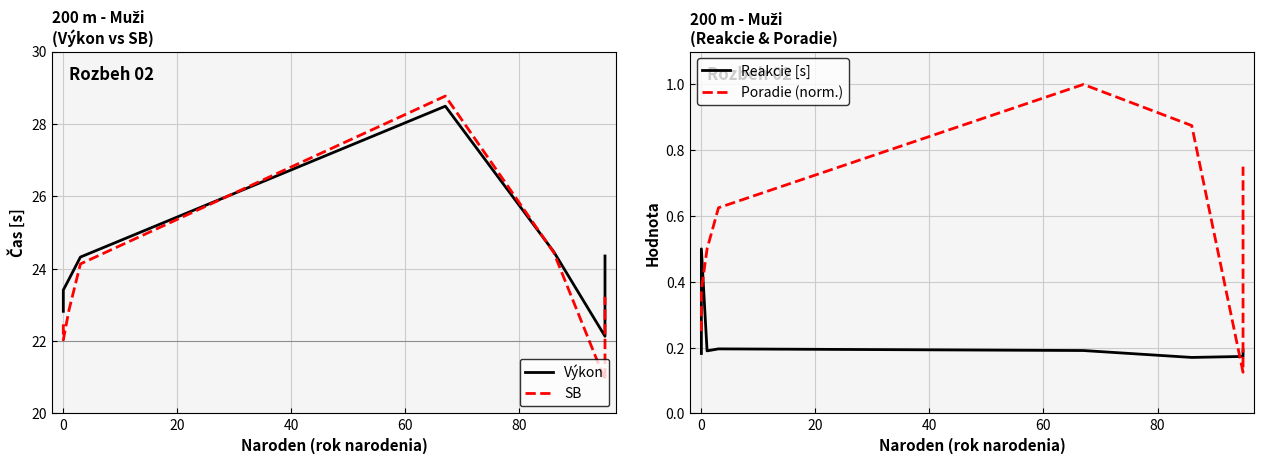

Reading left to right, transcribe all the data shown in this chart.

Výkon: 22.8	23.4	23.7	24.3	28.5	24.5	22.1	24.4
SB: 22.5	22.0	22.9	24.1	28.8	24.4	20.9	23.2
Reakcie [s]: 0.2	0.5	0.2	0.2	0.2	0.2	0.2	0.2
Poradie (norm.): 0.2	0.4	0.5	0.6	1.0	0.9	0.1	0.8